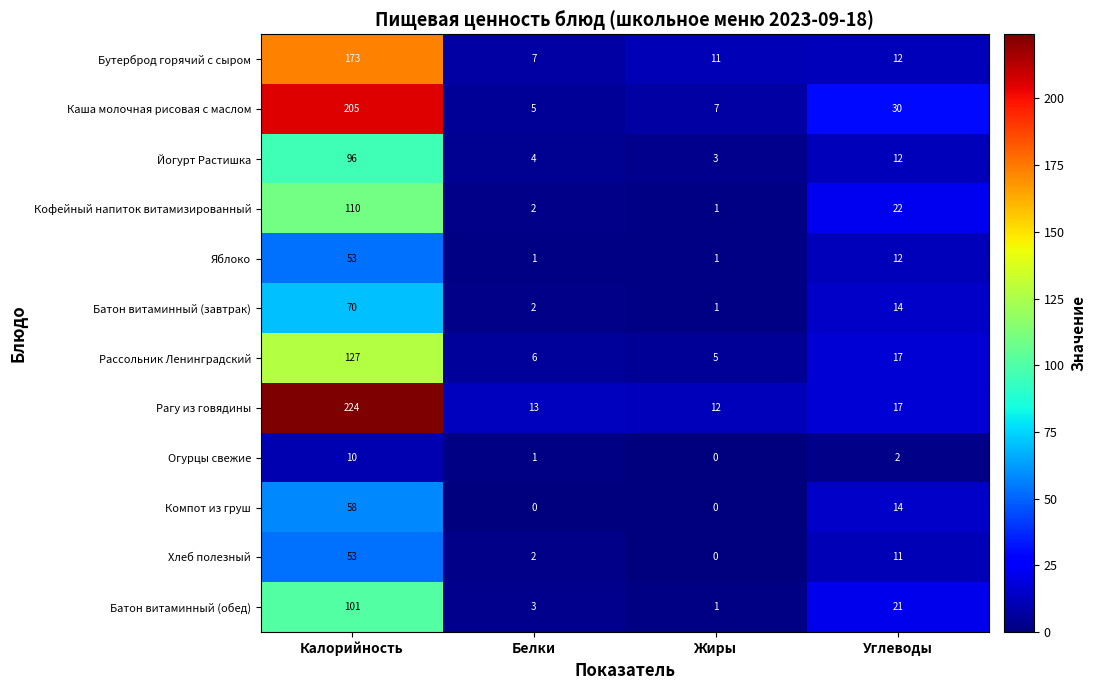

Count the Яблоко values in the range 1 to 53.

4